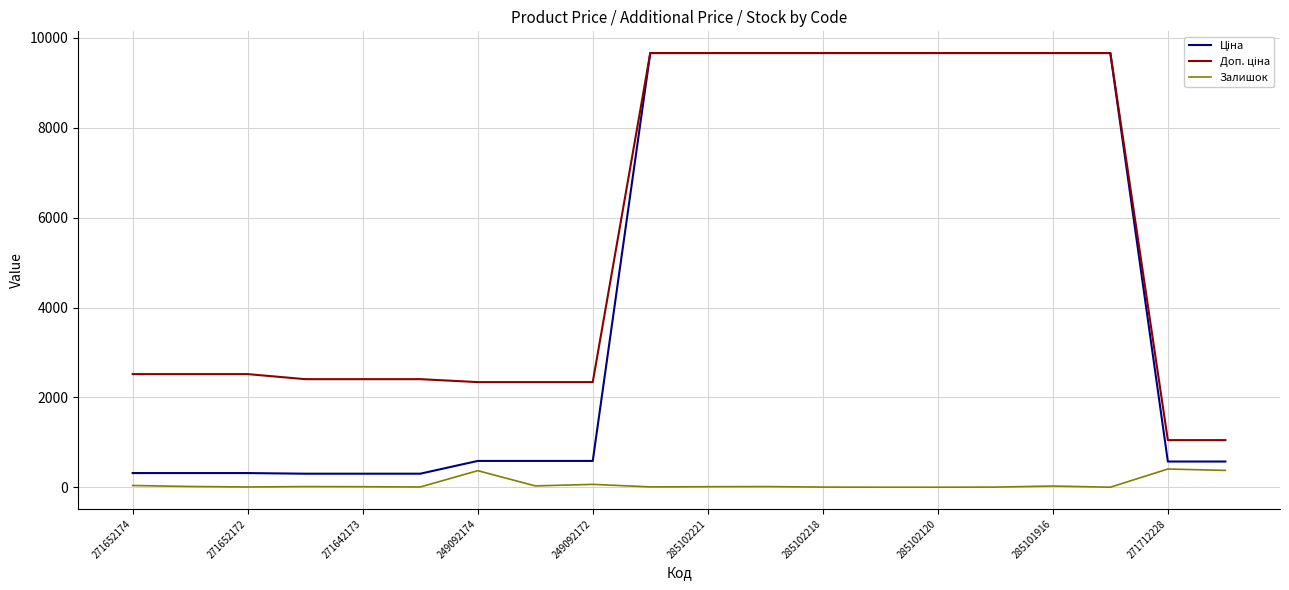

What is the greatest value displayed?

9664.7